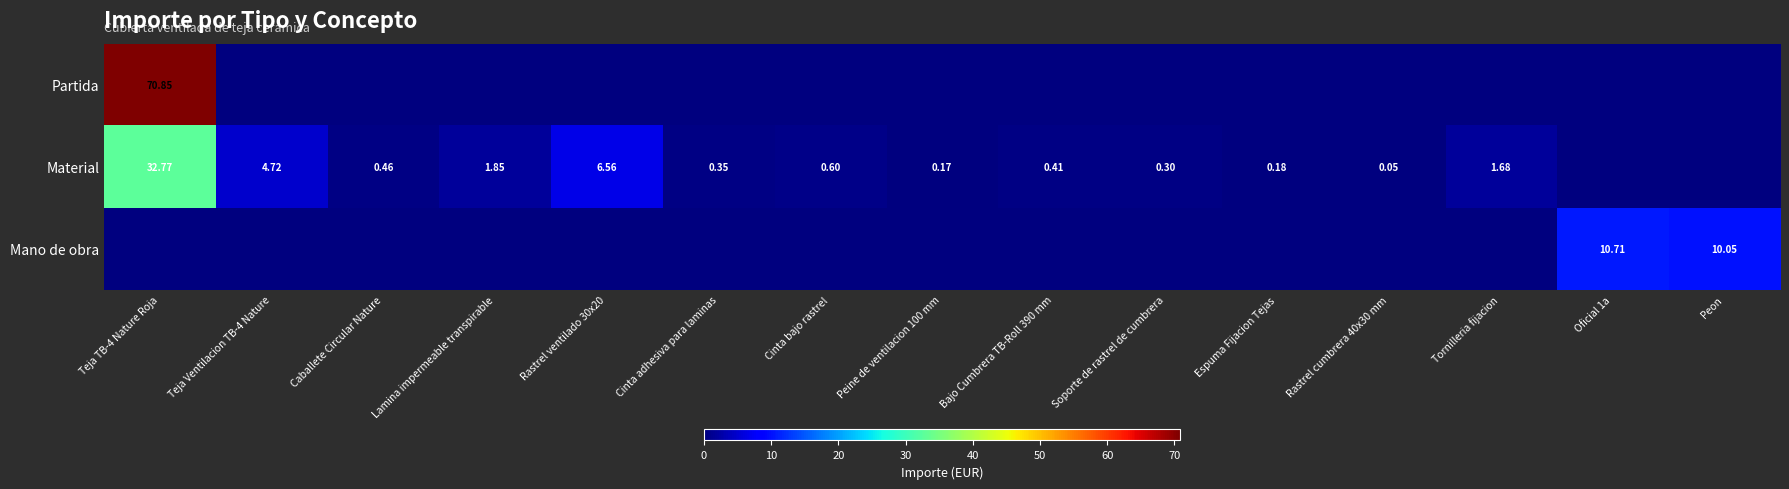

True or false: Mano de obra has a value of 0.0 at Bajo Cumbrera TB-Roll 390 mm.

True